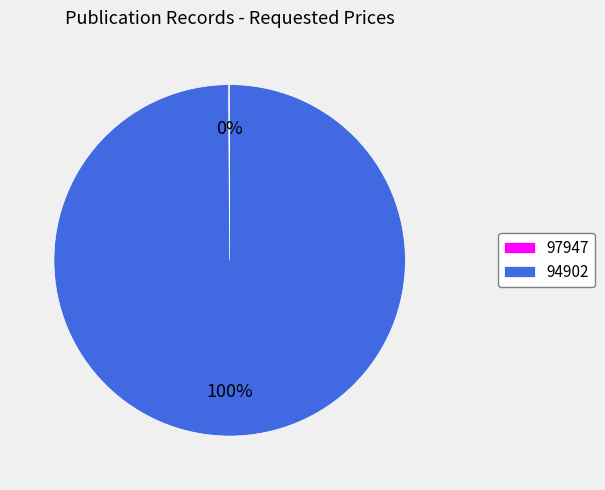

Does 94902 account for over 50% of the chart?

Yes